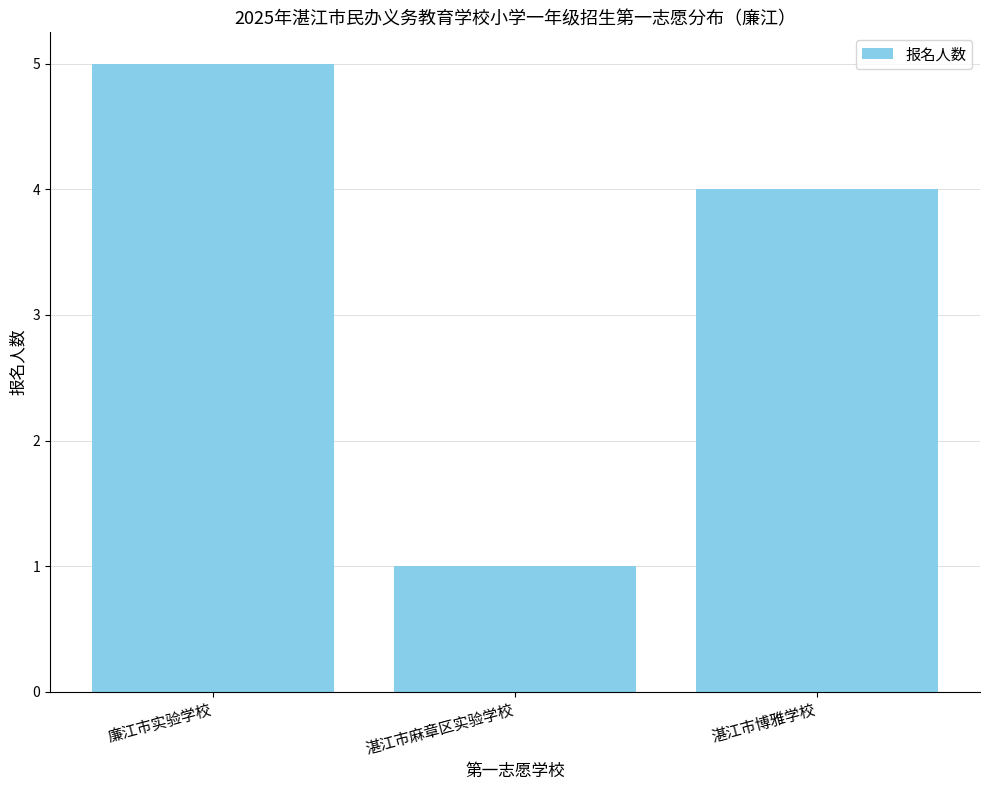

Between 廉江市实验学校 and 湛江市麻章区实验学校, which is larger?

廉江市实验学校